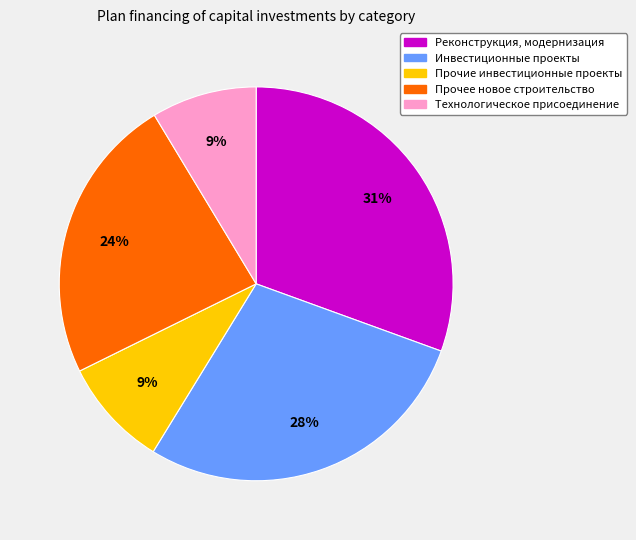

Is it true that Прочее новое строительство is 29% of the pie?

False